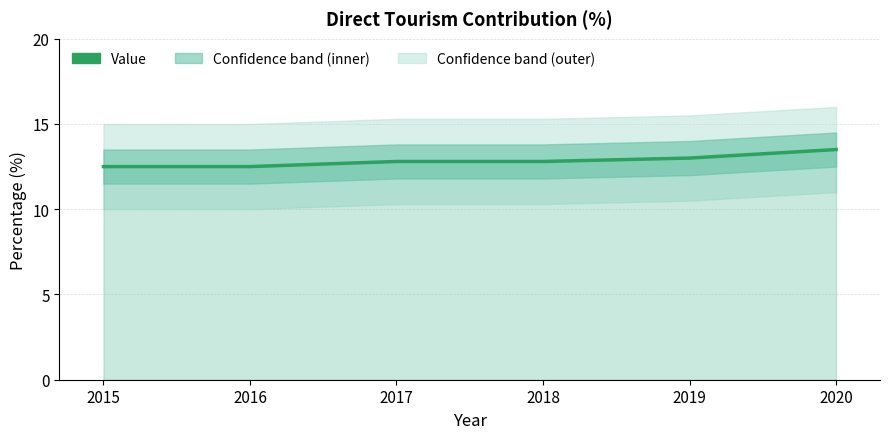

What is the change in value from 2015 to 2017?

+0.3